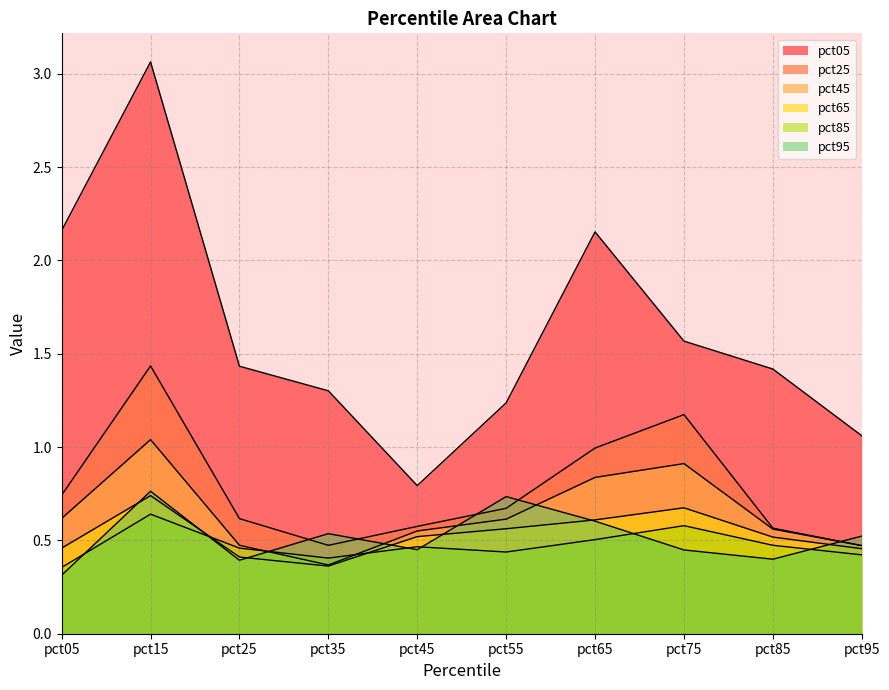

Which label corresponds to the smallest value in the chart?

pct05